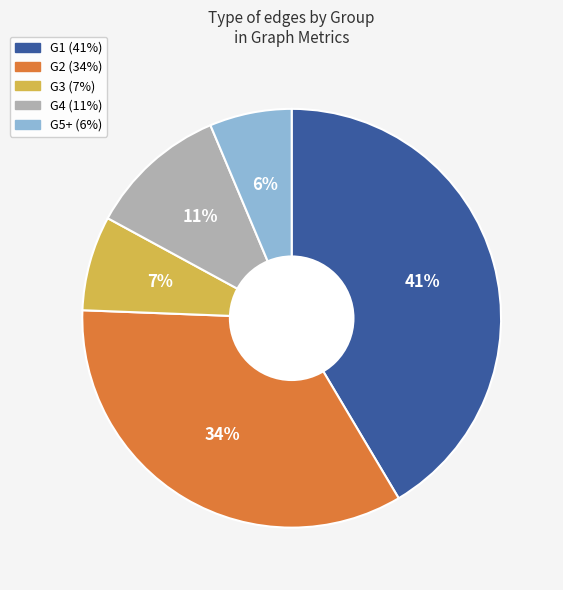

Is there any slice that represents more than half of the pie?

No